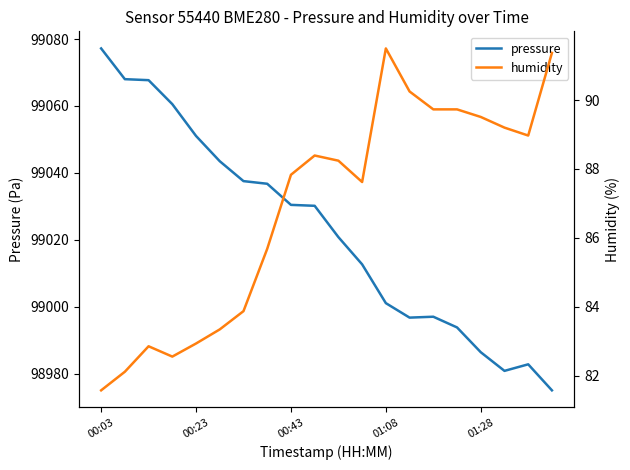

What is the value of the humidity point at the 8th from the left?

85.7